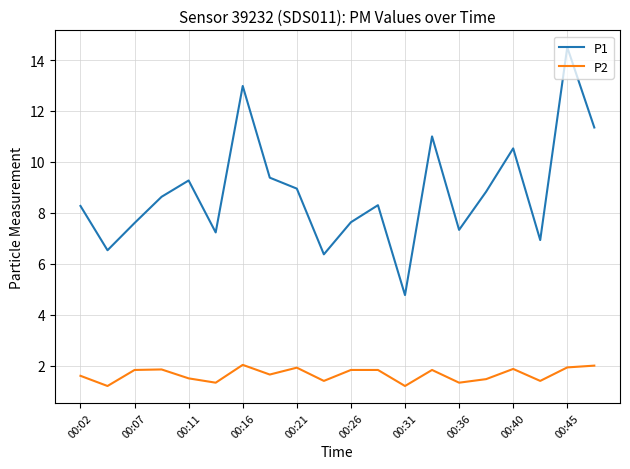

Which series has the widest spread of values?

P1